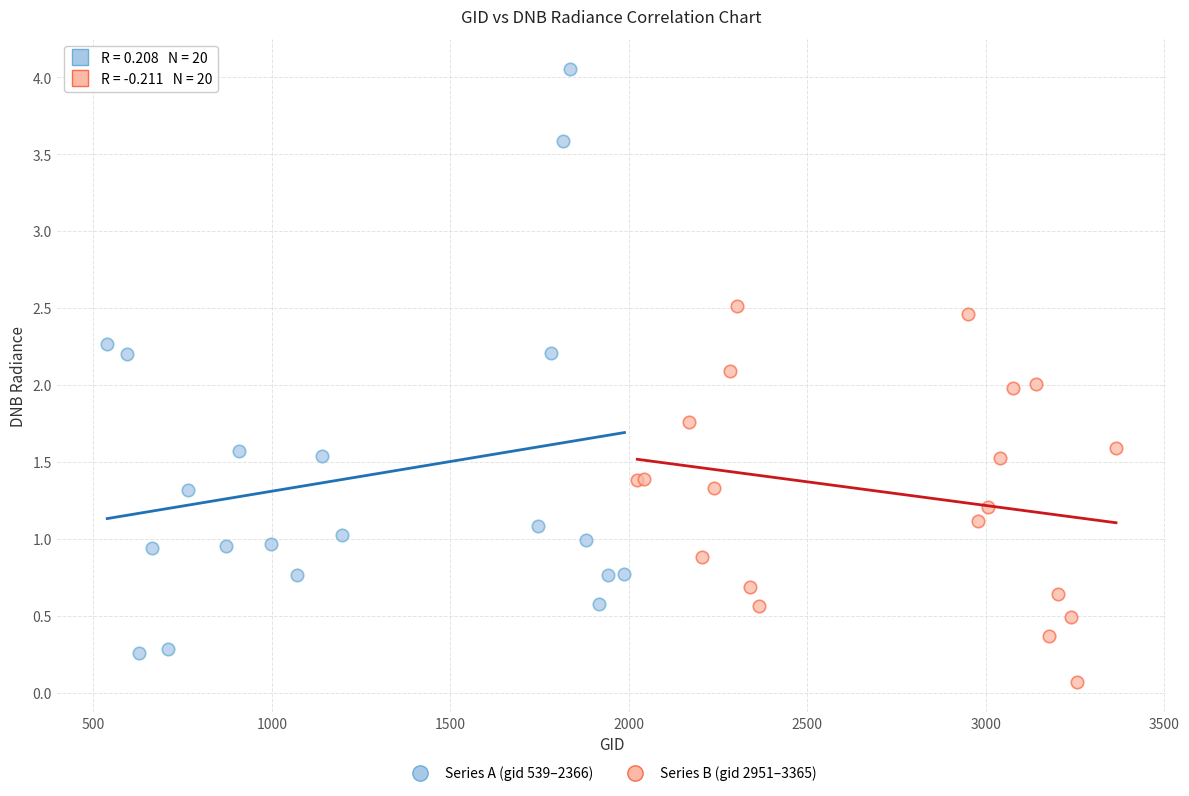

Which series reaches the maximum Y coordinate?

Series A (gid 539–2366)